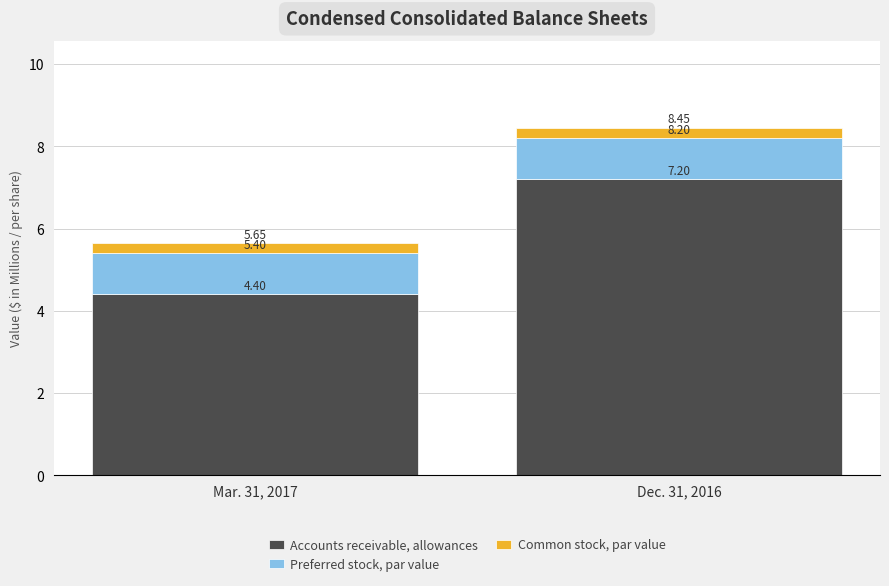

The value of Preferred stock, par value at Dec. 31, 2016 is 0.3. True or false?

False